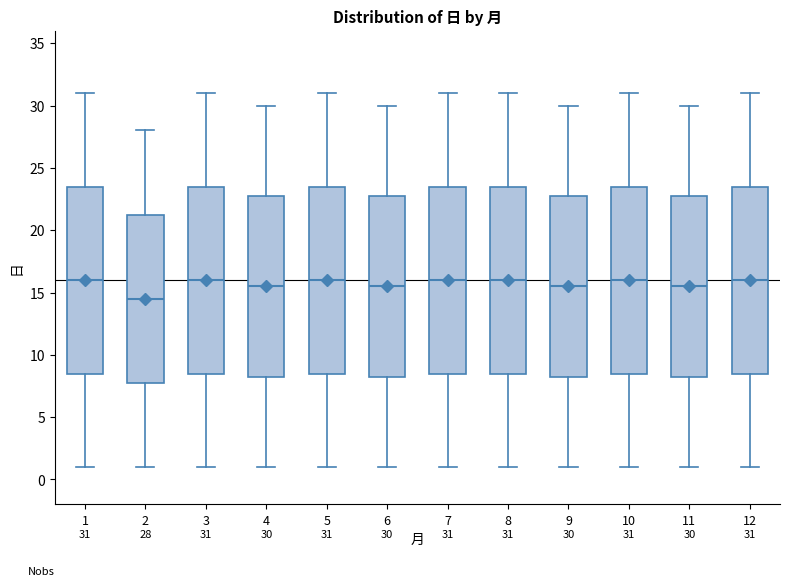

Which box's median line is the lowest?

2